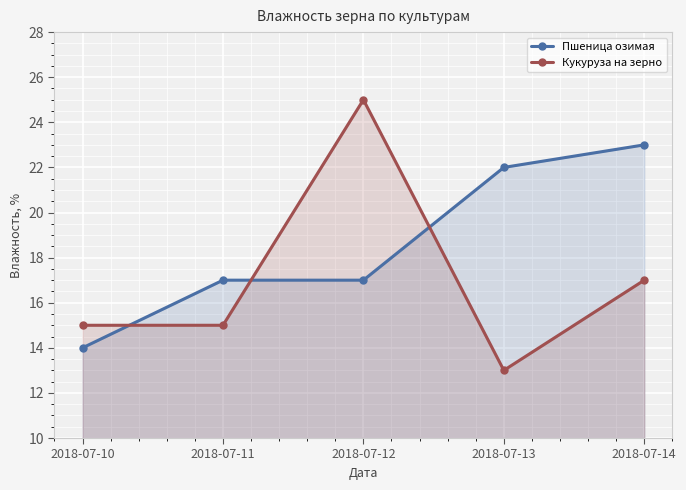

What is the total value across all series at 2018-07-12?

42